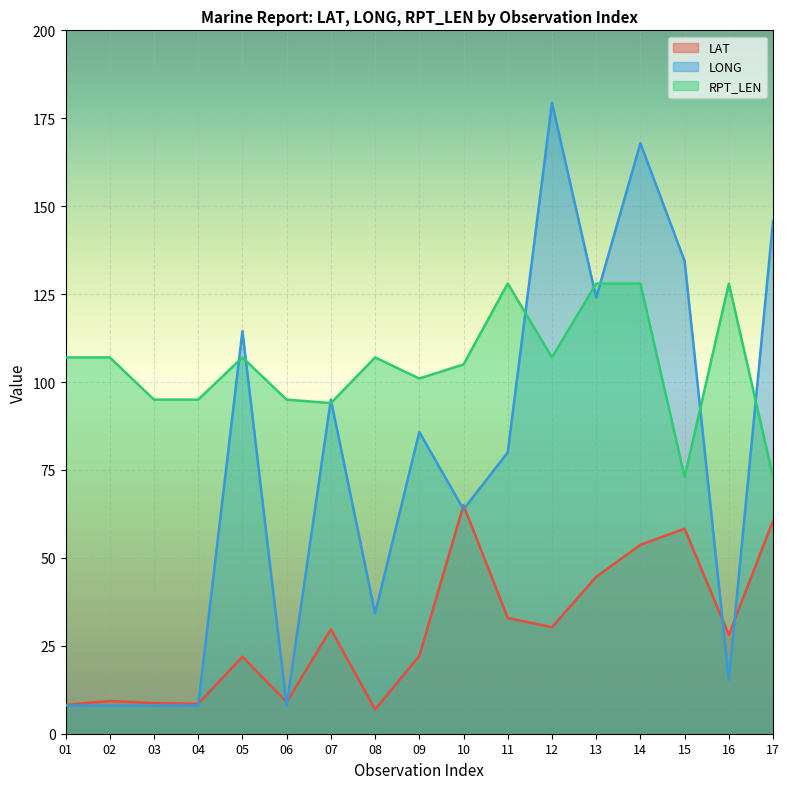

What is the value of the LAT point at the 15th from the left?

58.3